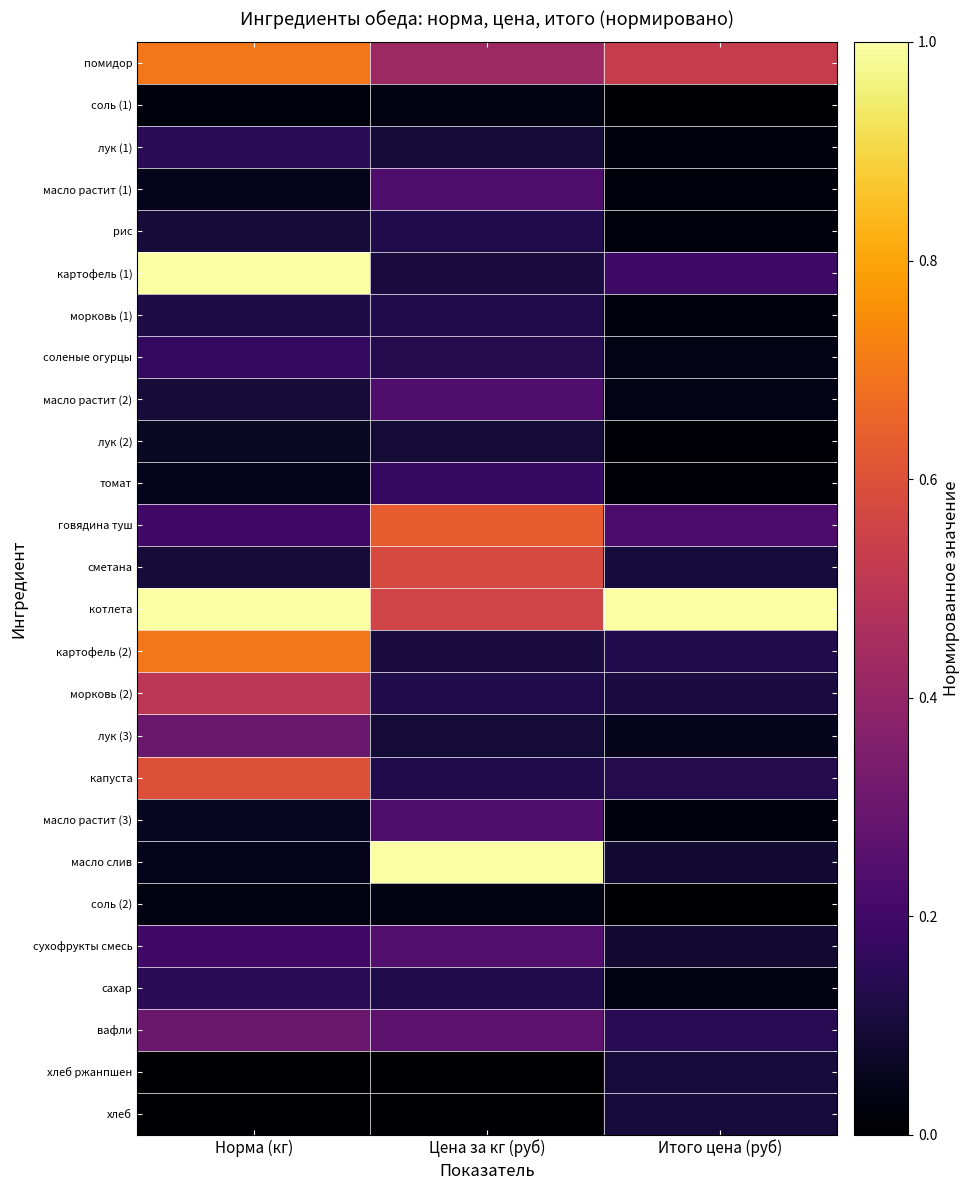

Which label corresponds to the largest value in the chart?

Норма (кг)